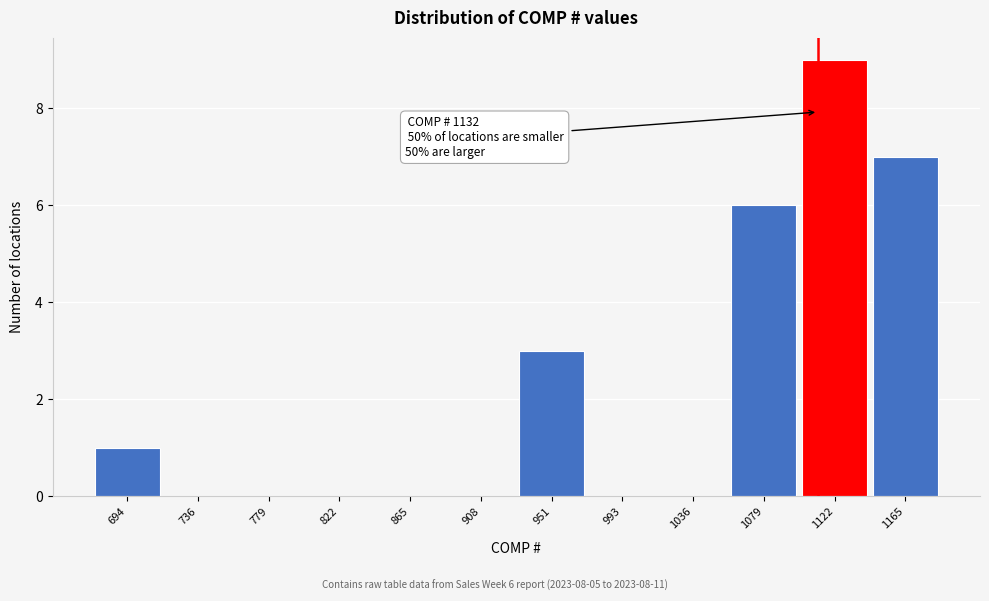

Reading left to right, what are all the values shown in this chart?

694=1	736=0	779=0	822=0	865=0	908=0	951=3	993=0	1036=0	1079=6	1122=9	1165=7